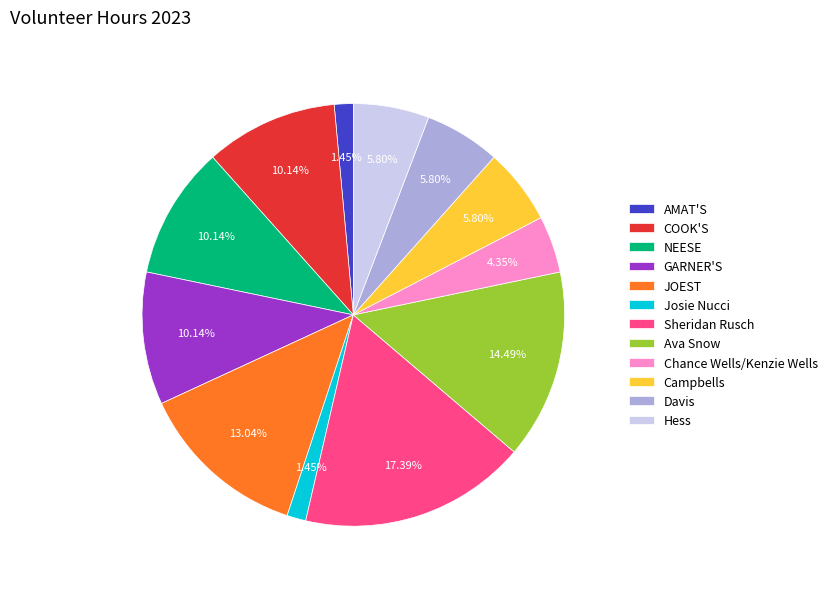

Which category has the biggest portion of the pie?

Sheridan Rusch